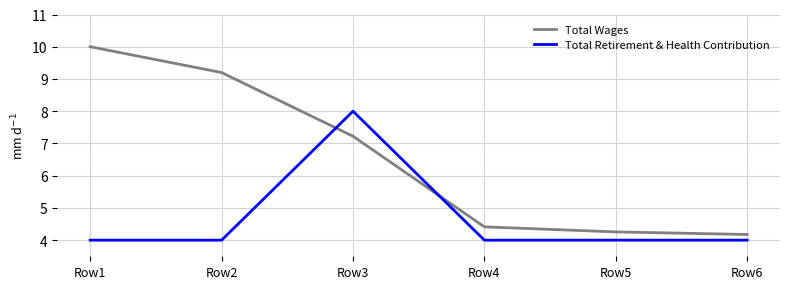

Which series has the widest spread of values?

Total Wages